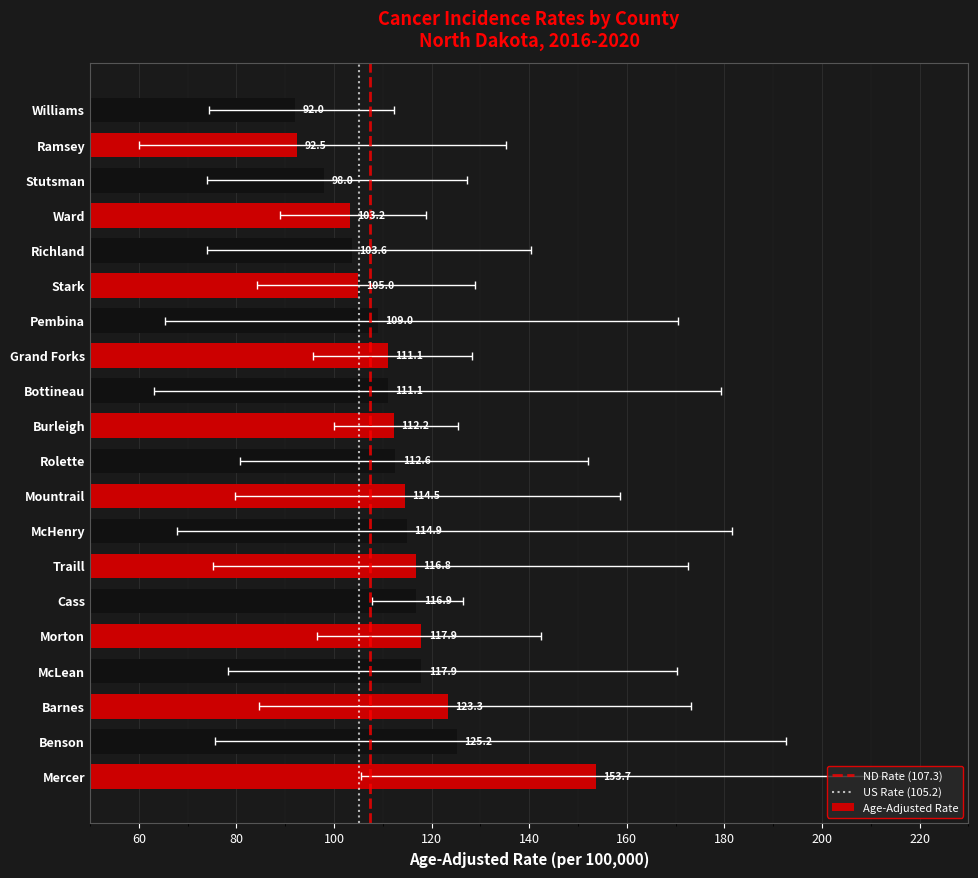

At how many categories does at least one series exceed 156?

9